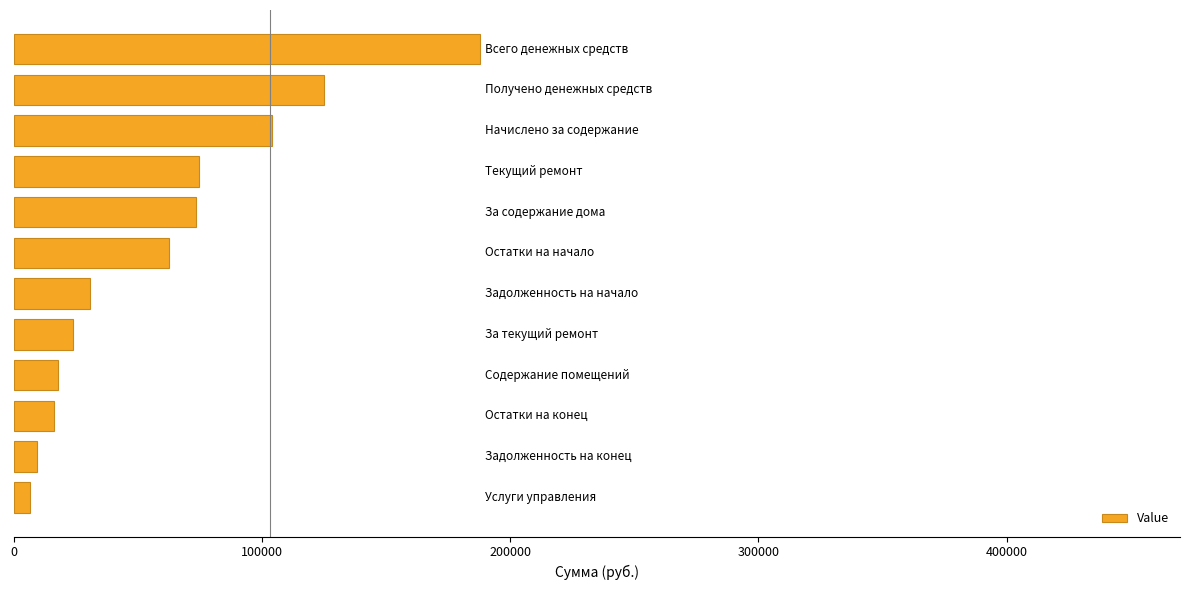

What is the difference between the second highest and second lowest values?

115690.7